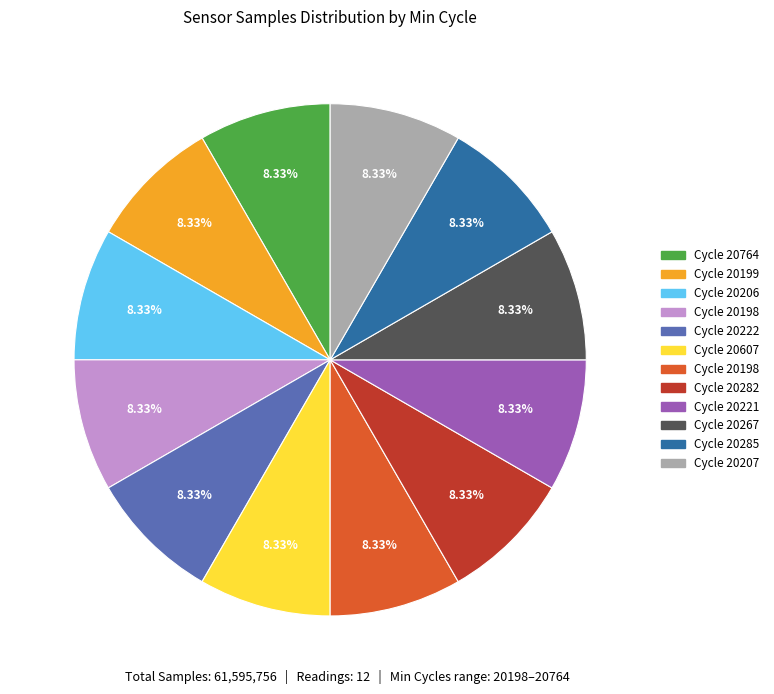

Is there a majority slice in this chart?

No